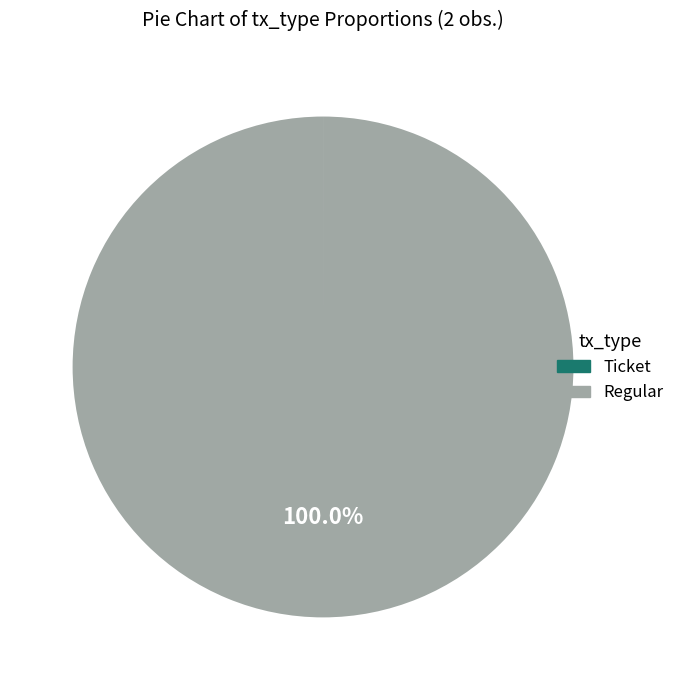

Which category has the biggest portion of the pie?

Regular